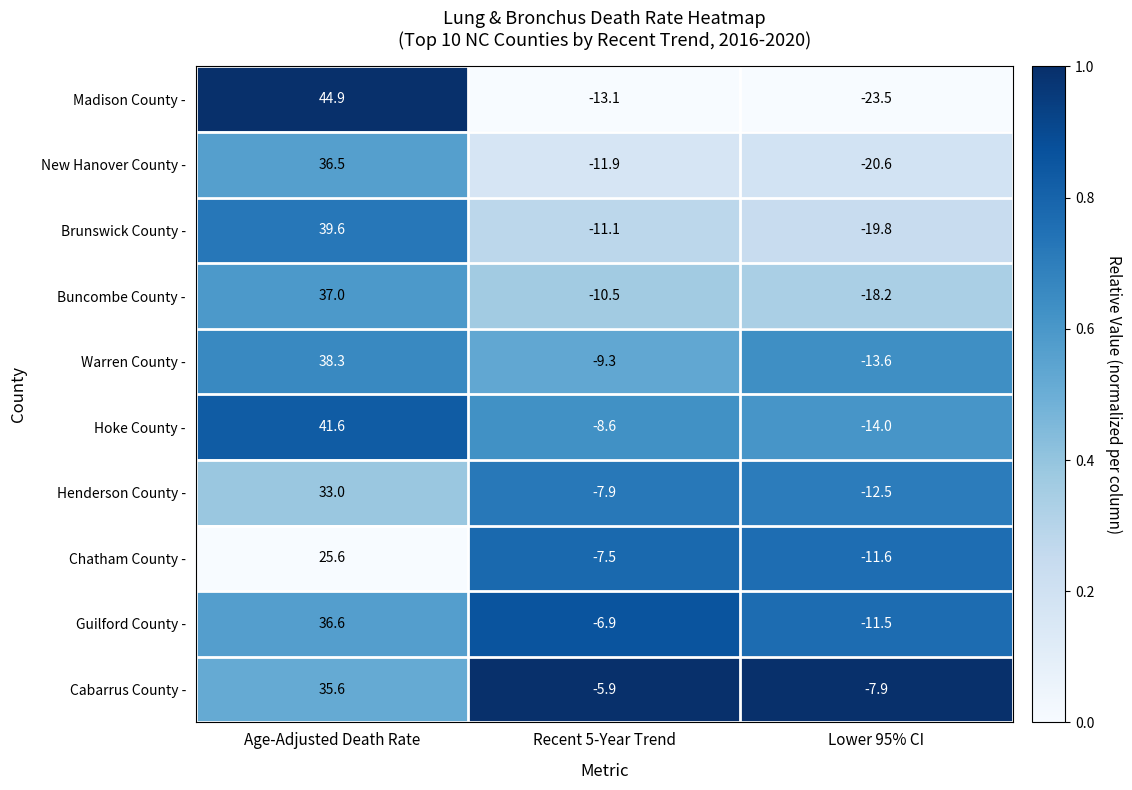

What is the difference between the maximum and minimum values in the Madison County - series?

68.4